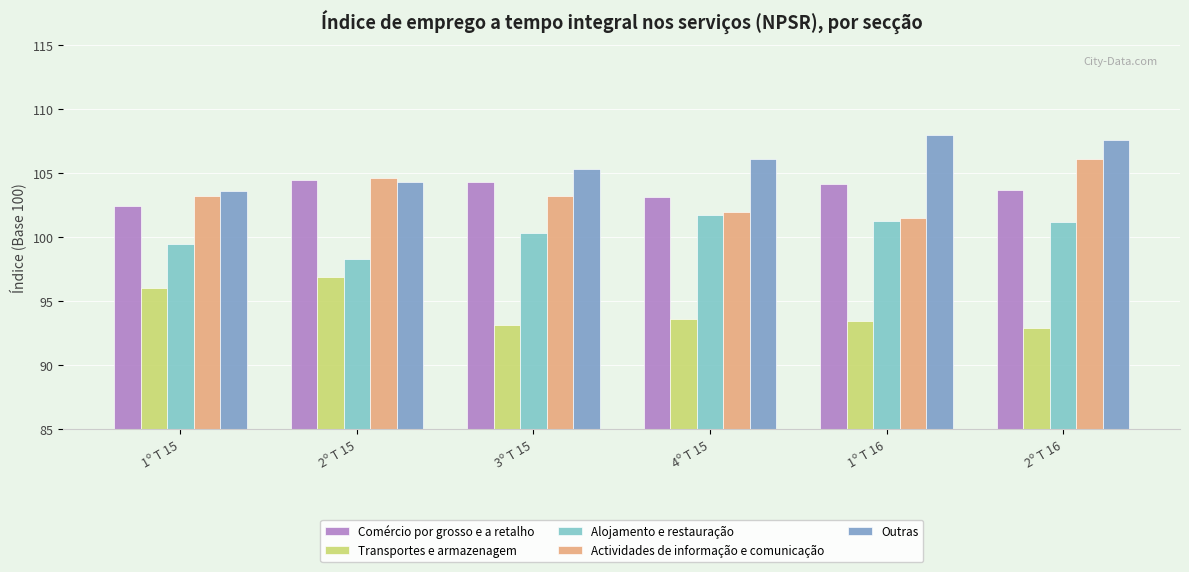

What is the difference between the highest and lowest values at 3º T 15?

12.2